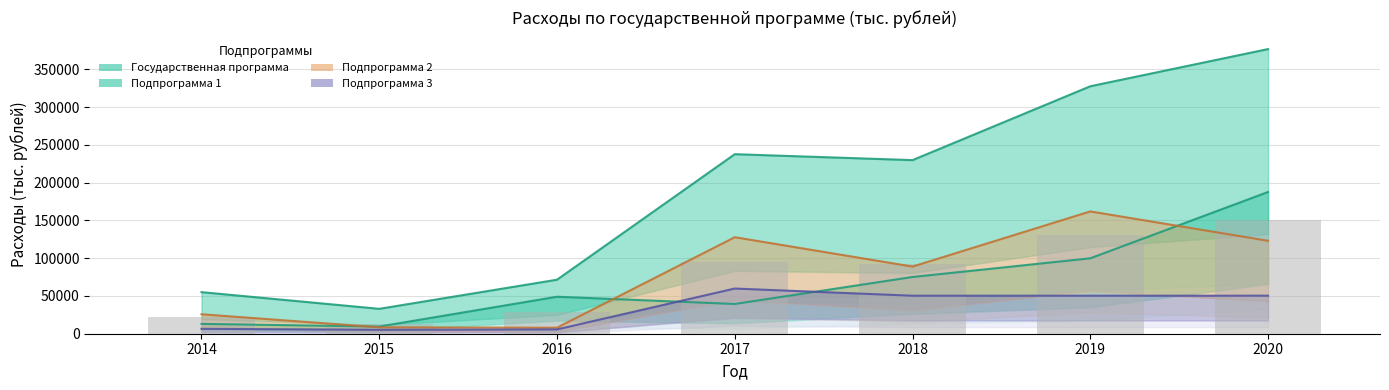

How many data points in Подпрограмма 3 are less than 50340?

3